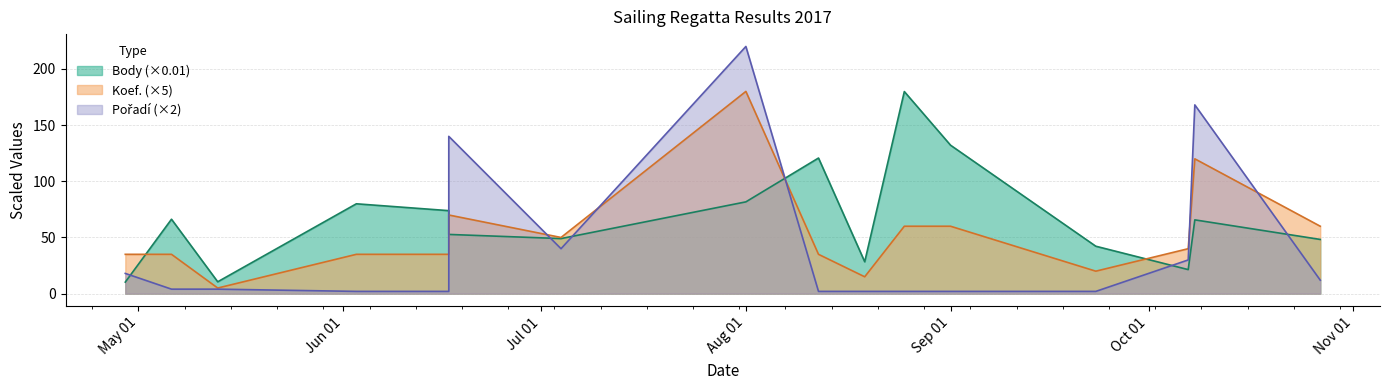

Which category has the highest value in the Pořadí series?

Aug 01